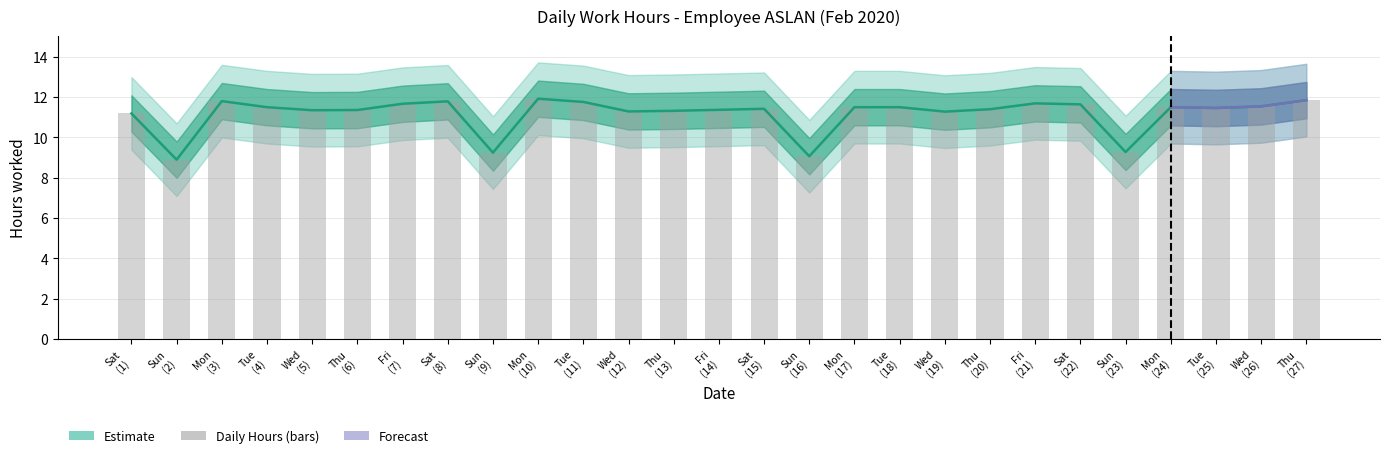

What is the maximum value shown in the chart?

11.9